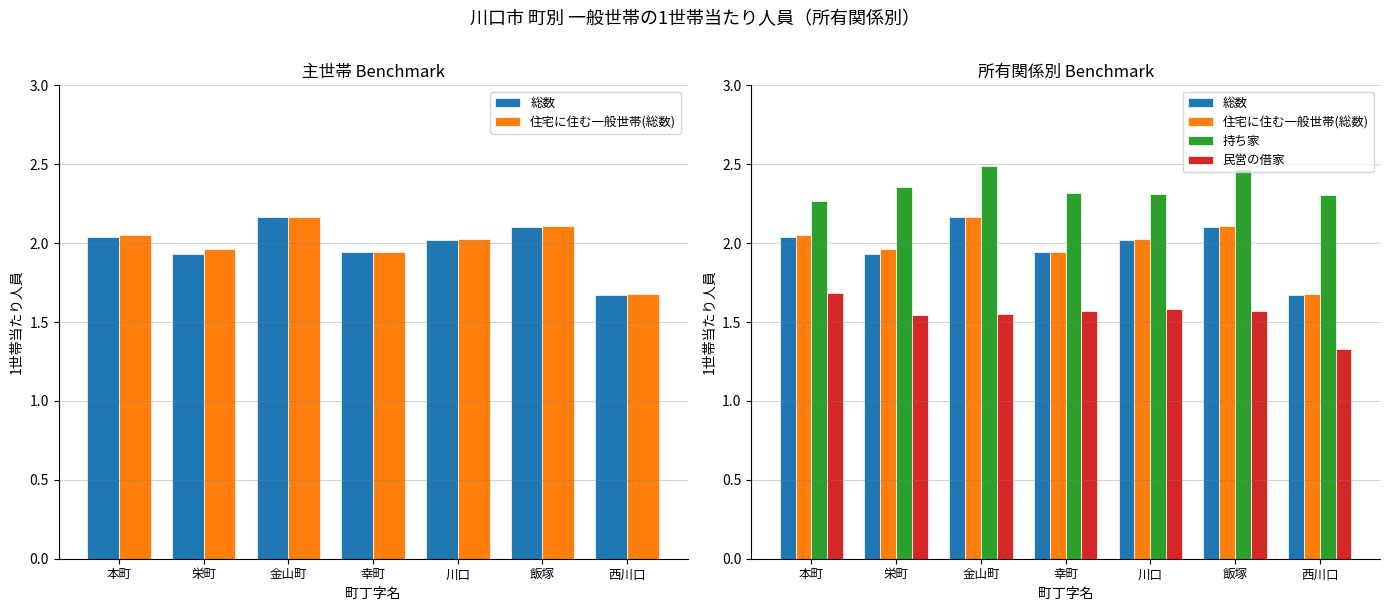

At which category does the chart reach its minimum across all series?

西川口